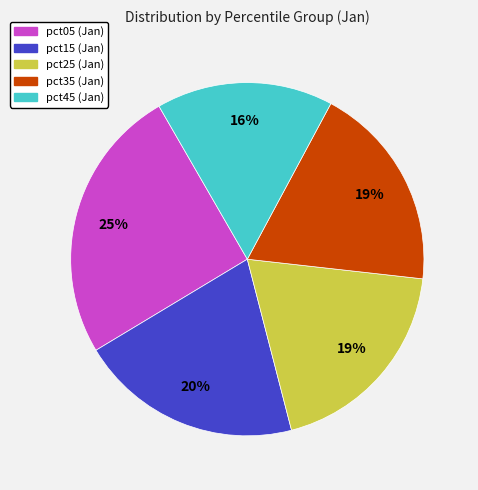

Which slice is the largest?

pct05